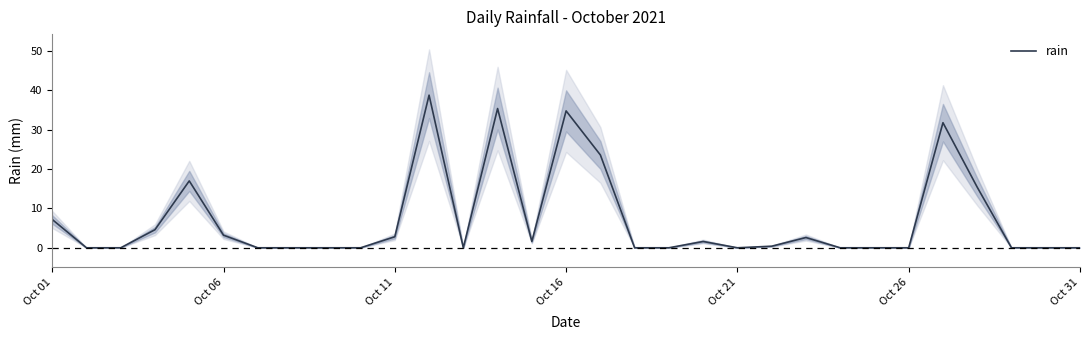

What is the maximum value for rain?

38.8